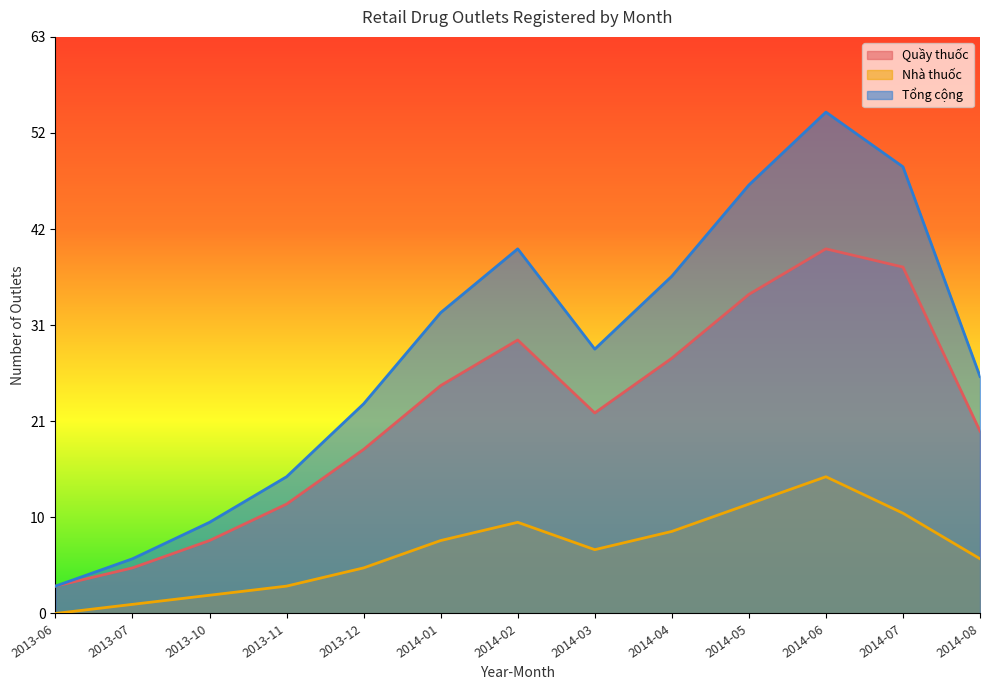

Count the number of categories in the chart.

13